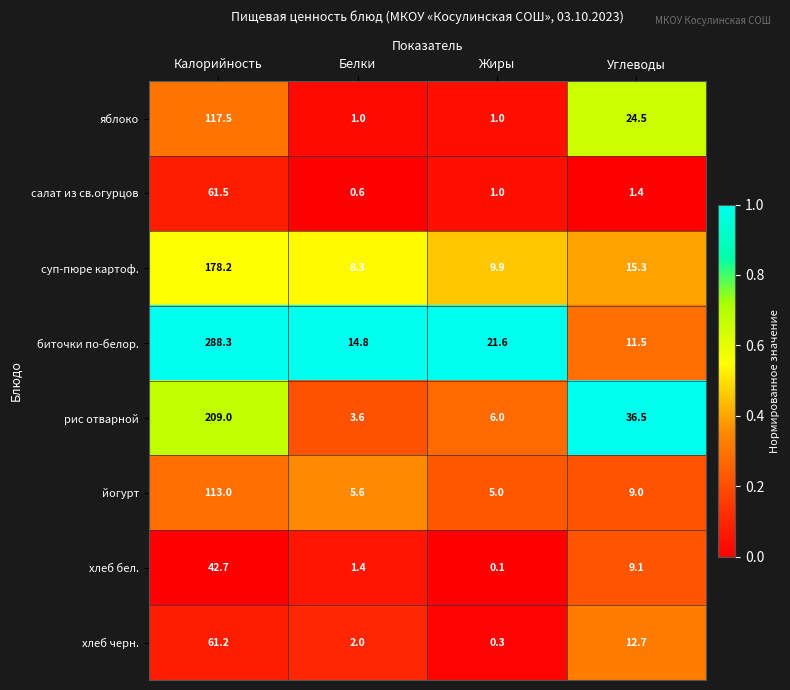

The value of биточки по-белор. at Белки is 4.9. True or false?

False